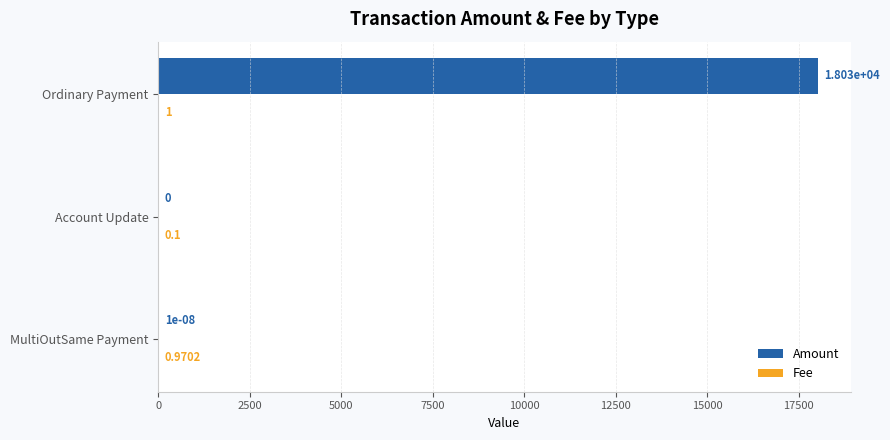

Which label corresponds to the largest value in the chart?

Ordinary Payment